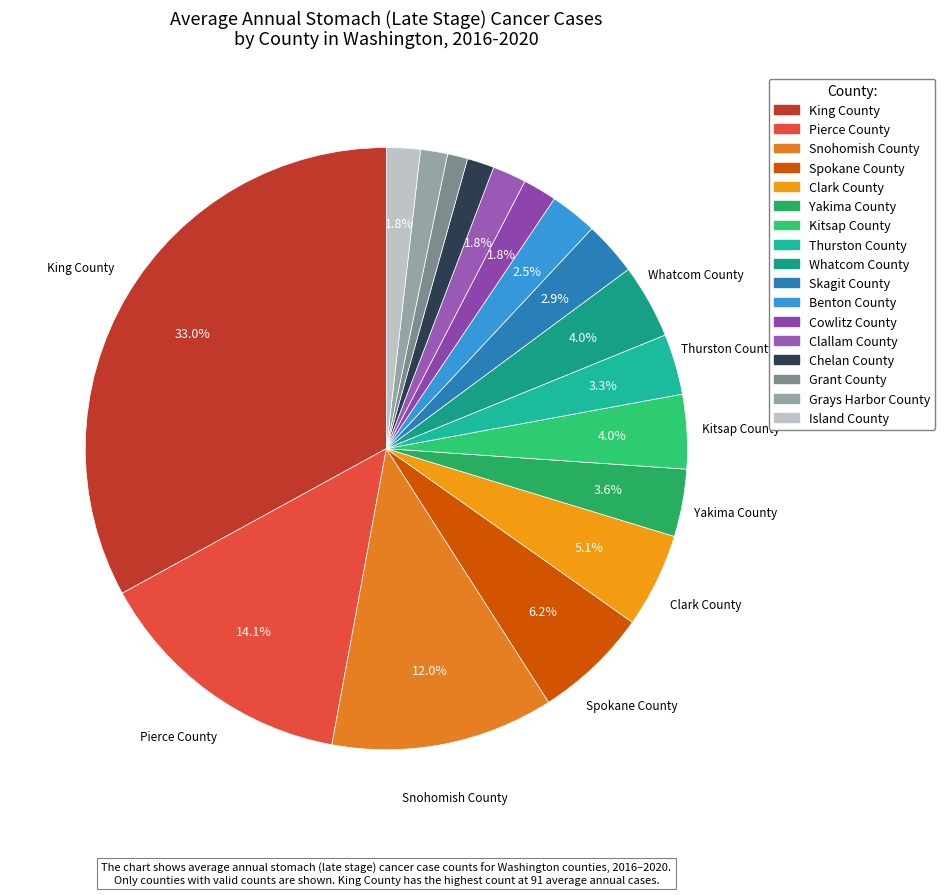

To the nearest percent, what is the difference between the largest and smallest slice percentages?

32%